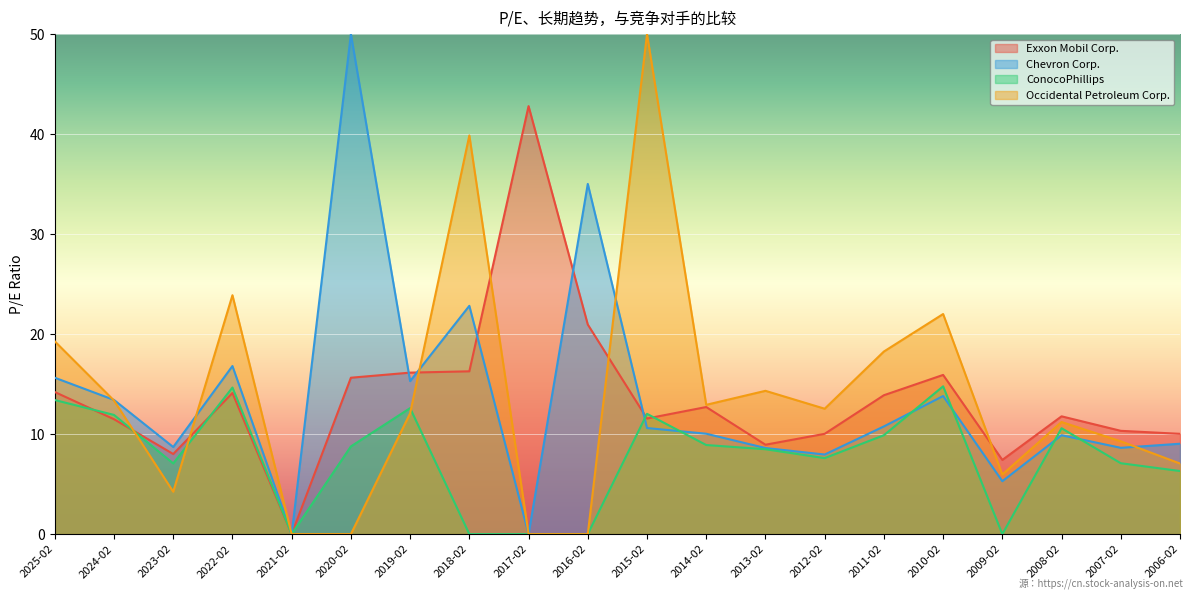

The Exxon Mobil Corp. series shows 17.9 at 2008-02. True or false?

False